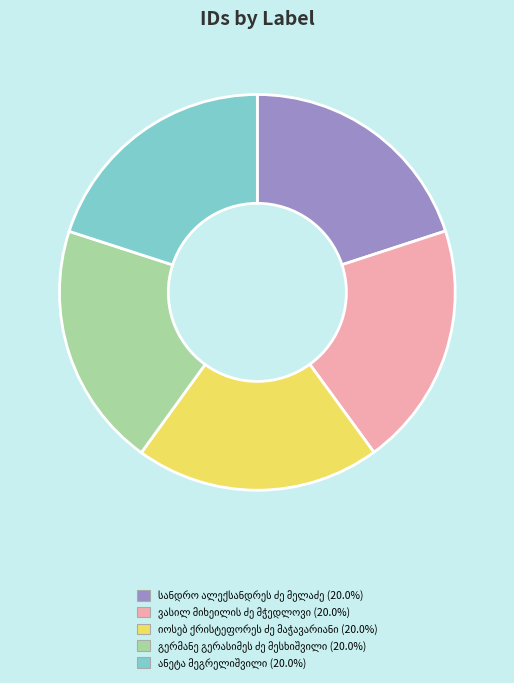

Is there a majority slice in this chart?

No